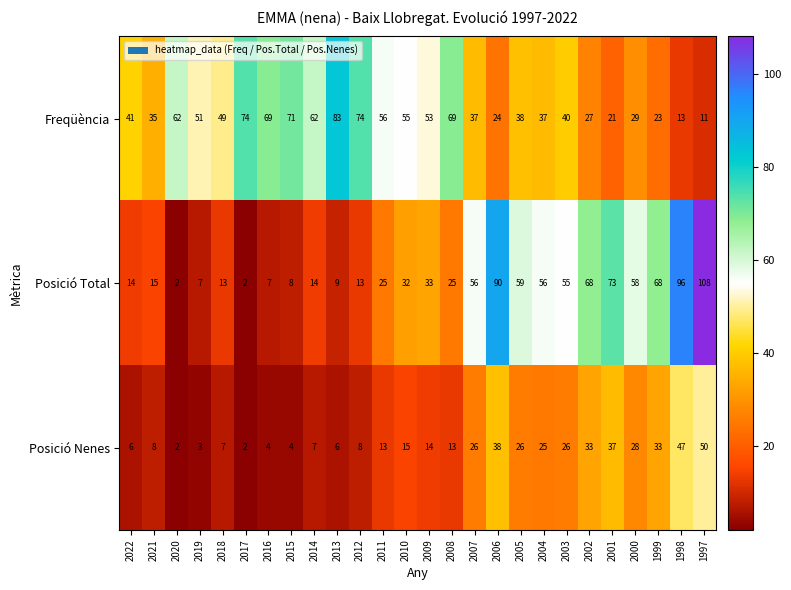

Which category has the lowest value in the Freqüència series?

1997